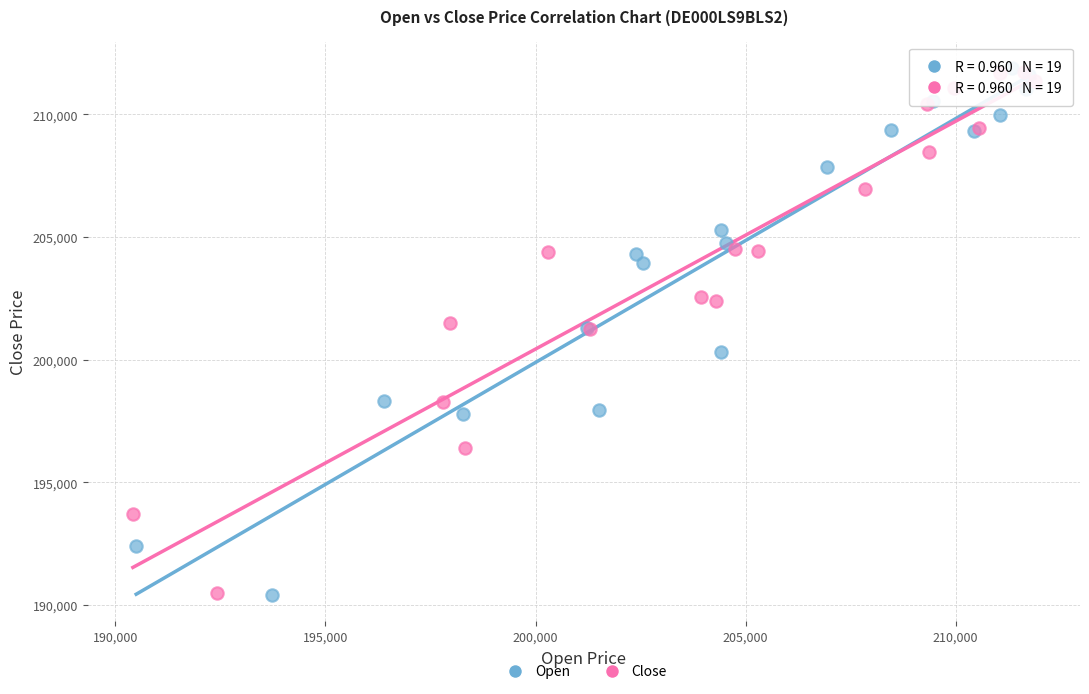

What are all the series names shown in the legend?

Open, Close